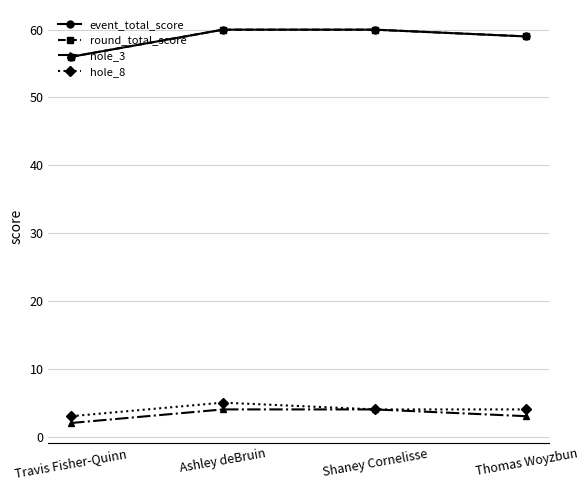

True or false: hole_8 has more than 0 points higher than both neighbors.

True